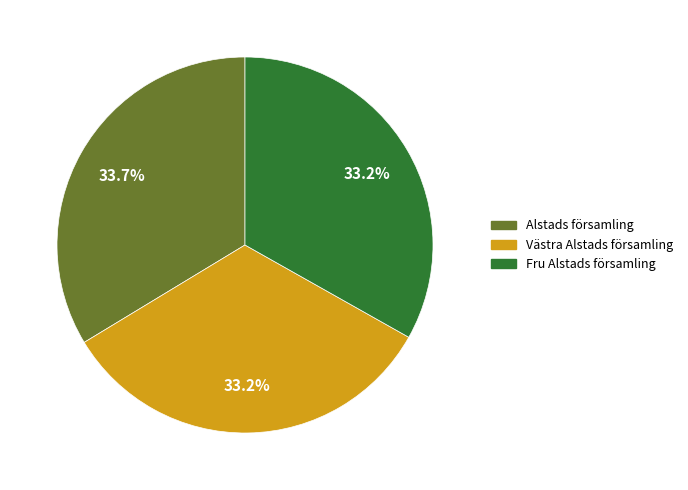

To the nearest percent, what is the average slice percentage?

33%